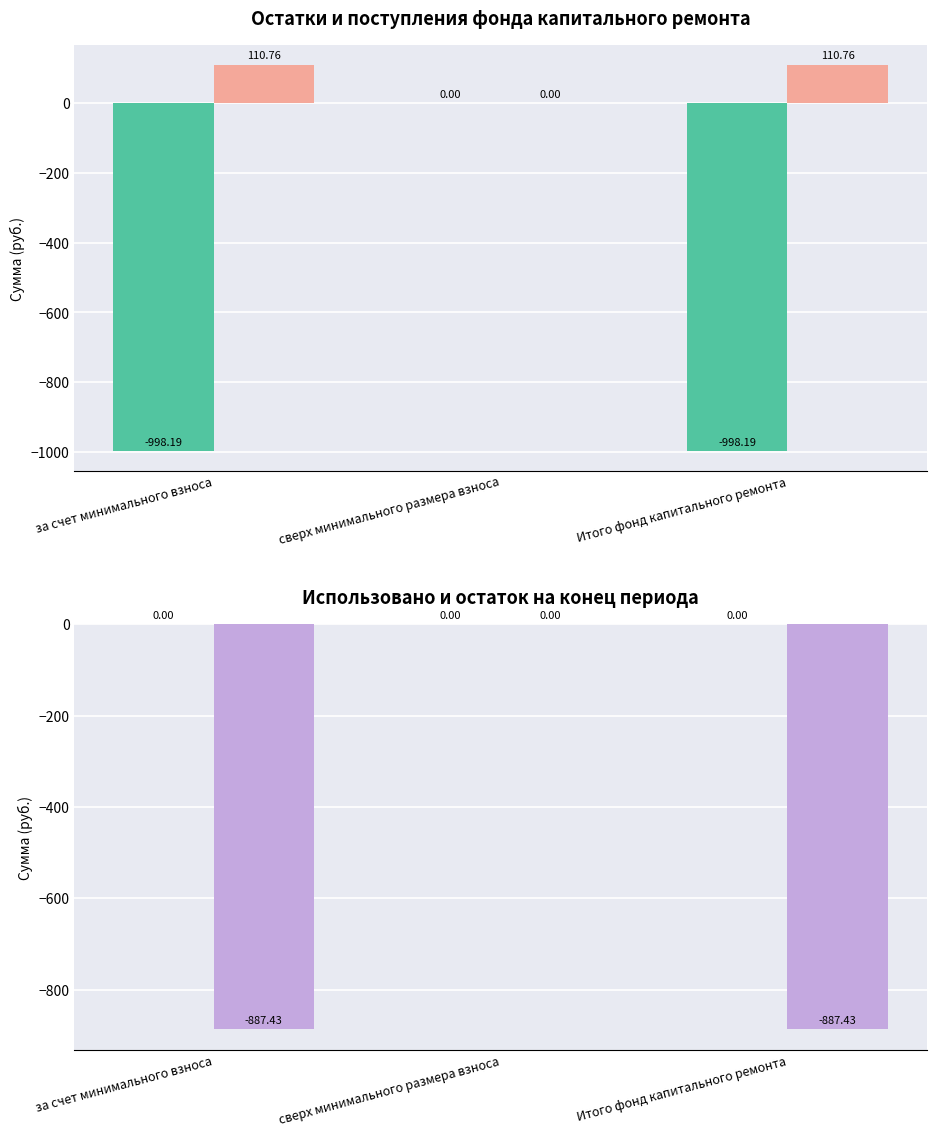

Reading left to right, transcribe all the data shown in this chart.

Остаток на начало периода: -998.2	0.0	-998.2
Поступило всего: 110.8	0.0	110.8
Использовано в отчетном периоде: 0.0	0.0	0.0
Остаток на конец периода: -887.4	0.0	-887.4